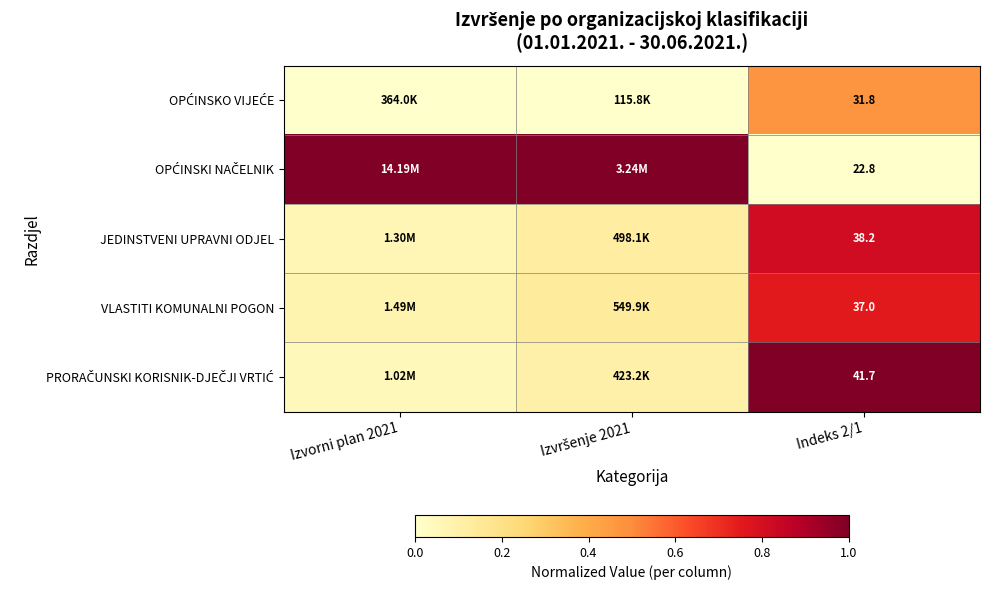

What is the difference between the maximum and minimum values in the PRORAČUNSKI KORISNIK-DJEČJI VRTIĆ series?

1.0